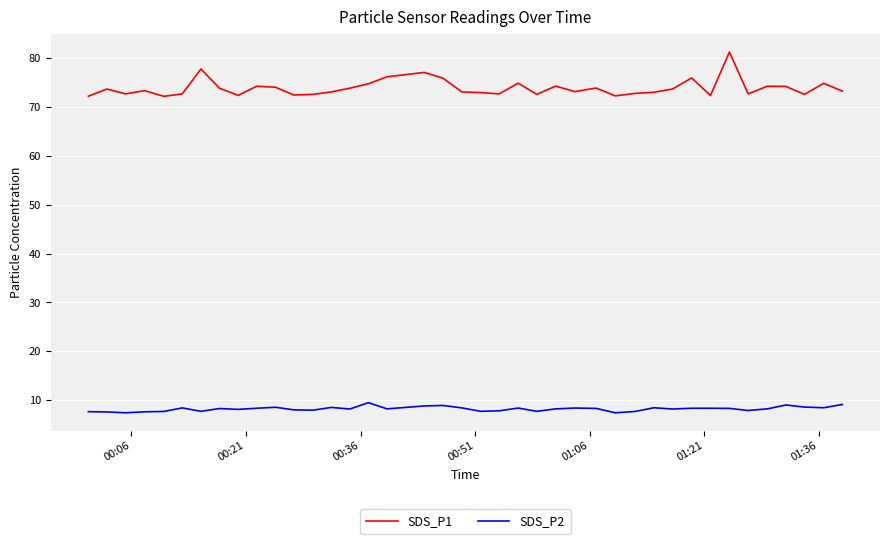

Rank the series by their maximum value, from lowest to highest.

SDS_P2, SDS_P1